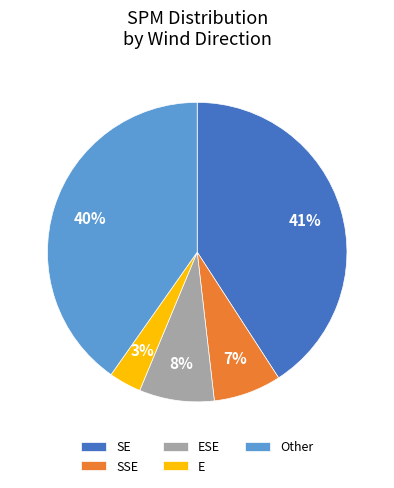

Is there any slice that represents more than half of the pie?

No